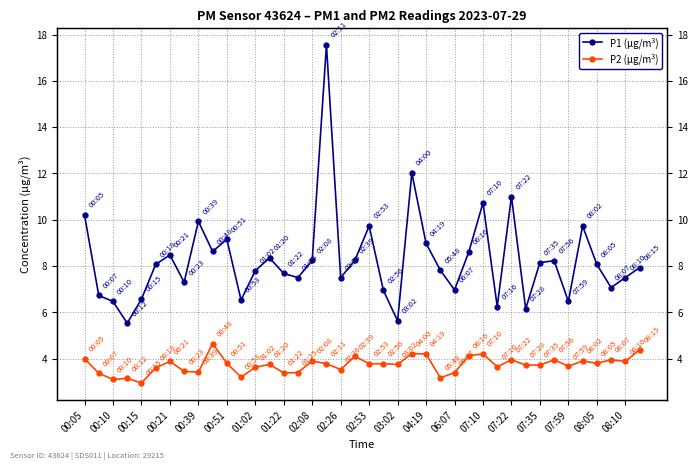

The P2 (µg/m³) series shows 5.3 at 00:51. True or false?

False